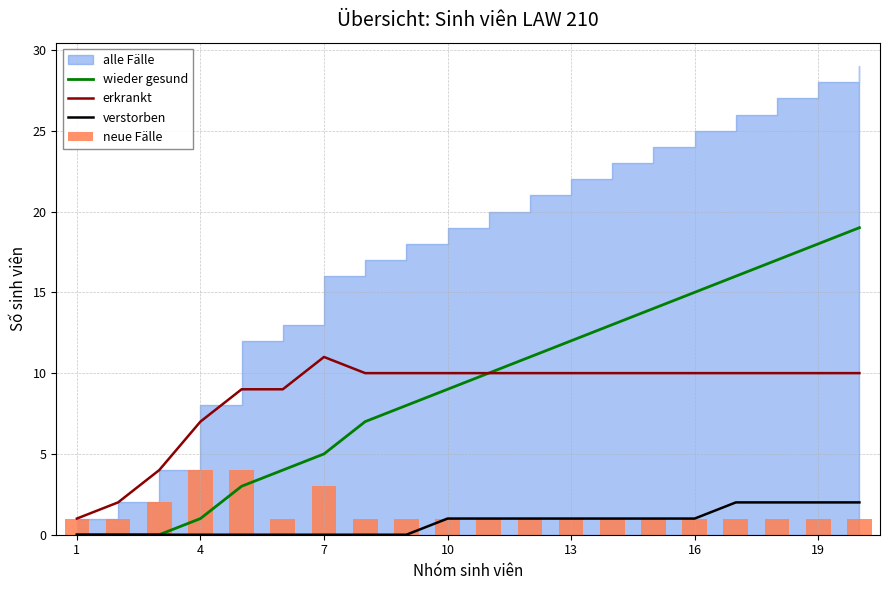

Which series has the widest spread of values?

wieder gesund